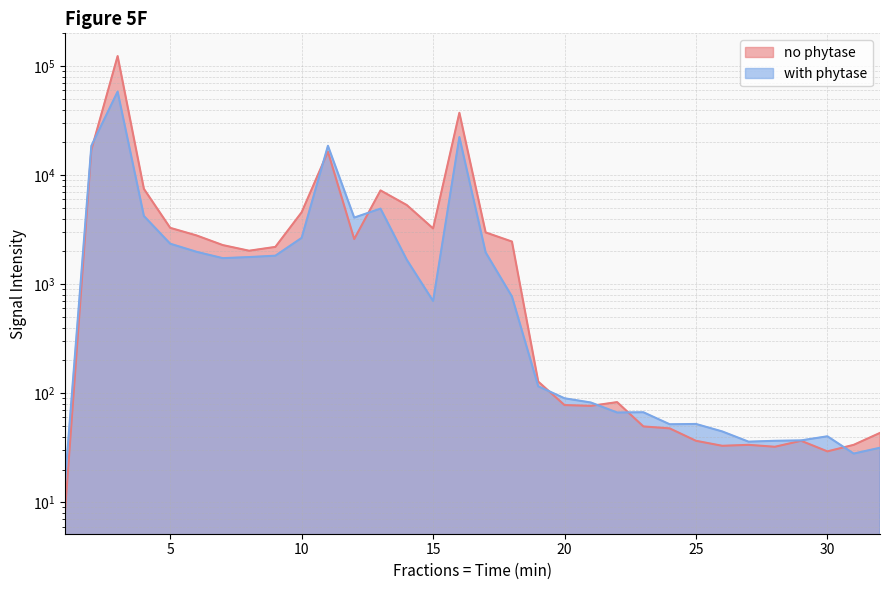

At which category does with phytase reach its first local valley?

7